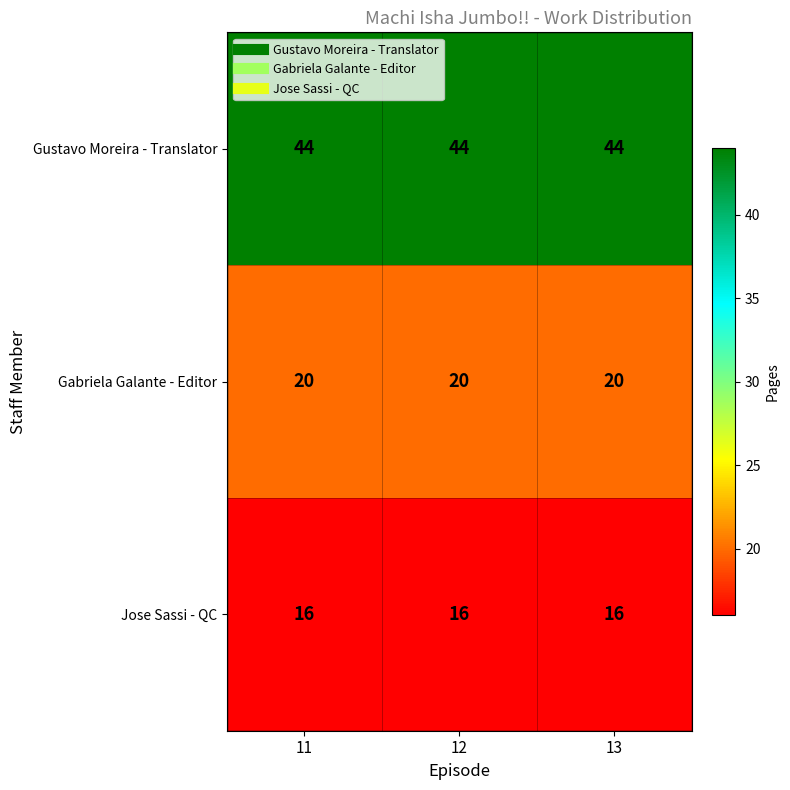

At how many categories does at least one series exceed 16?

3